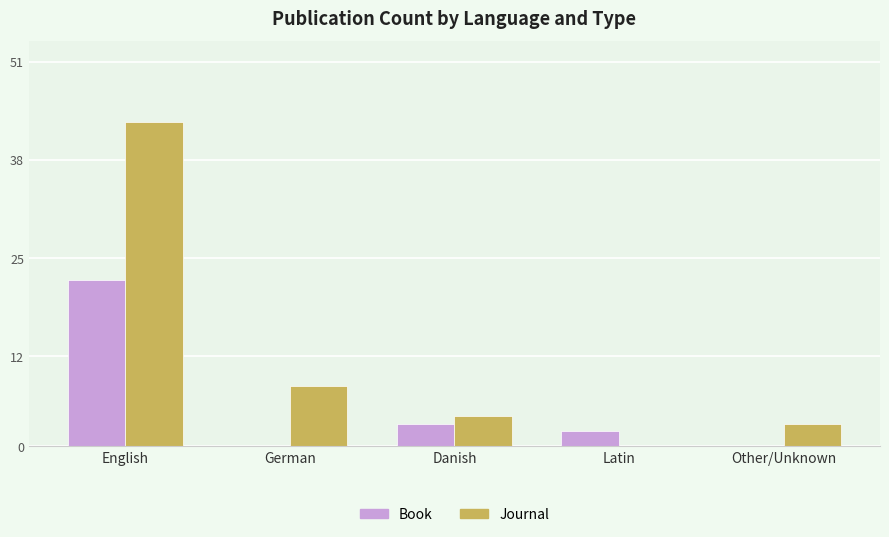

Between German and Danish, which series saw the biggest shift?

Journal